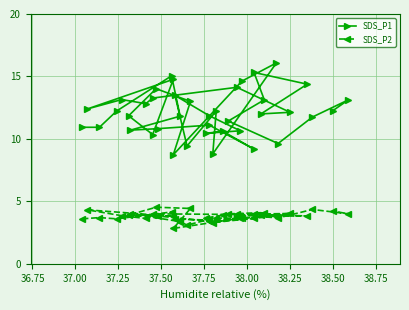

Which series has the widest spread of values?

SDS_P1